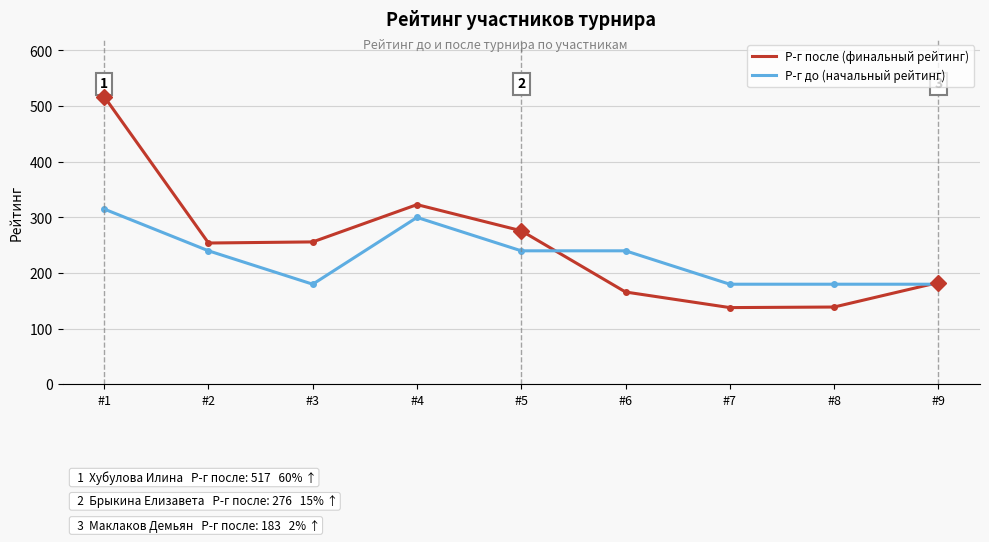

What is the spread (max minus min) of values at #1?

202